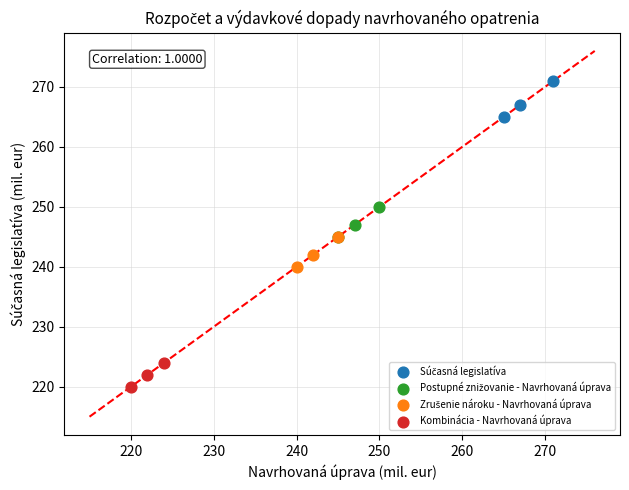

Which series reaches the minimum Y coordinate?

Kombinácia - Navrhovaná úprava